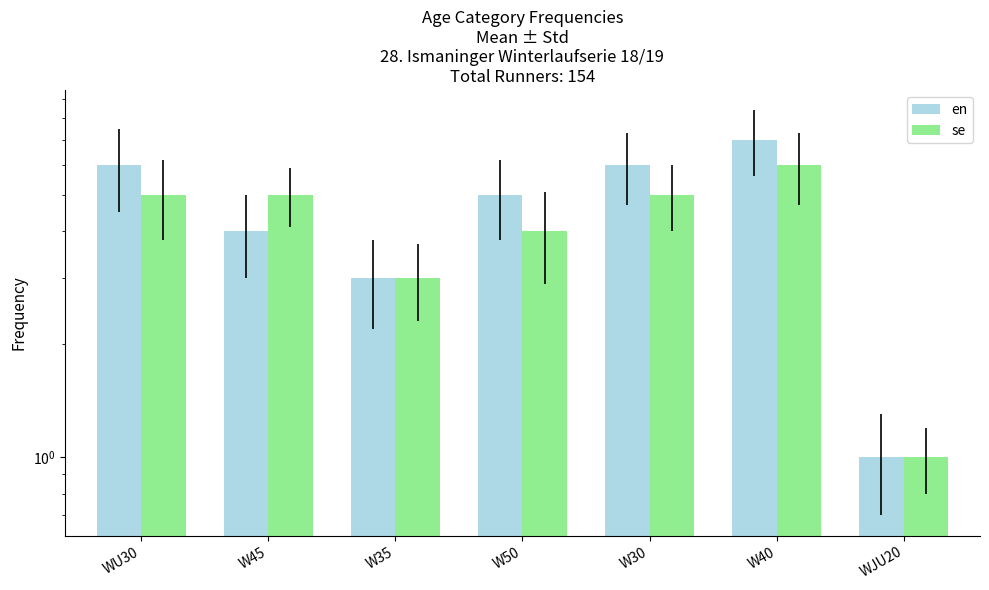

How many data points does each series have?

7